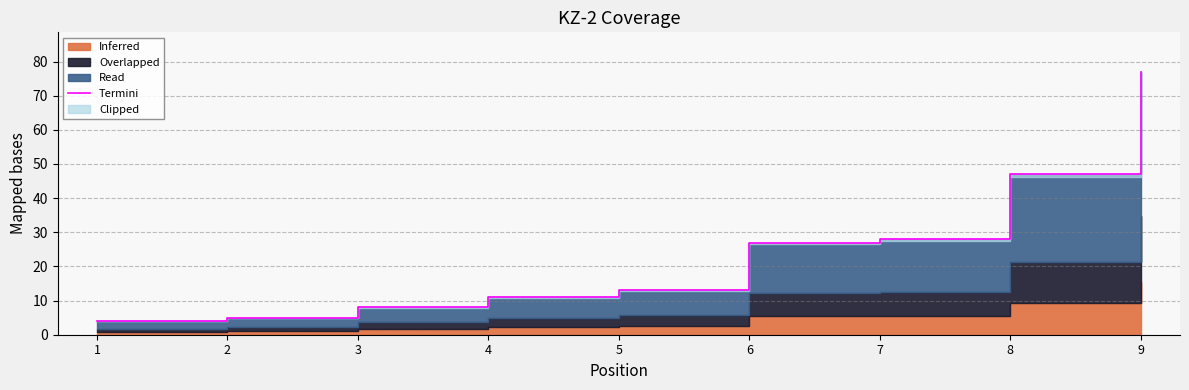

Does the chart have visible grid lines?

Yes